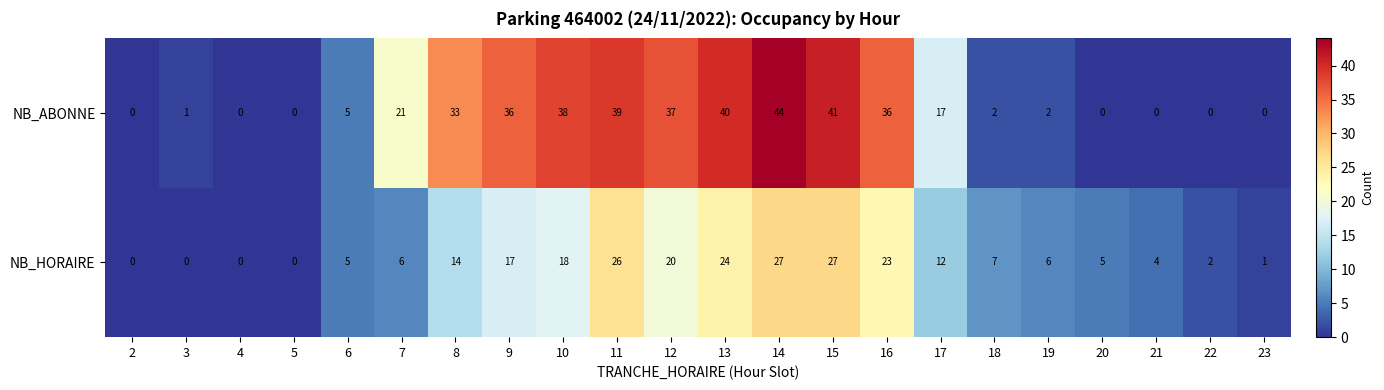

How many distinct data groups are displayed?

2